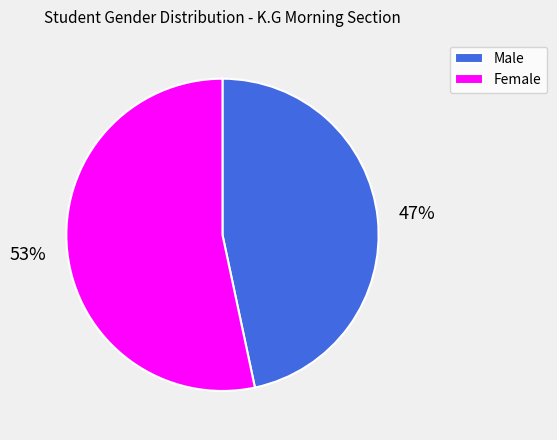

How many slices are in this pie chart?

2